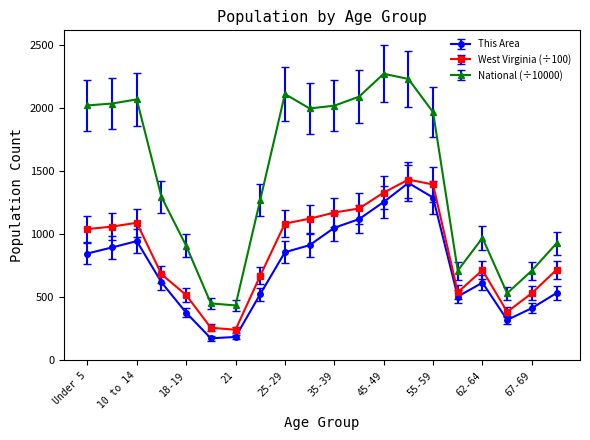

Which series has the largest total across all categories?

National (÷10000)